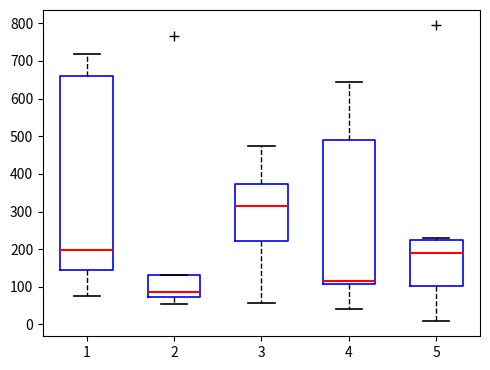

Comparing the boxes themselves (not the whiskers), which one is the tallest?

1